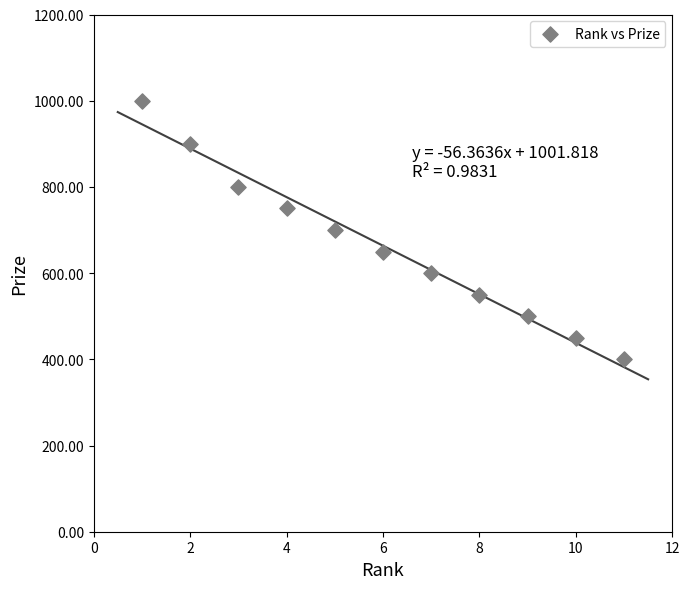

What is the average Y value?

664